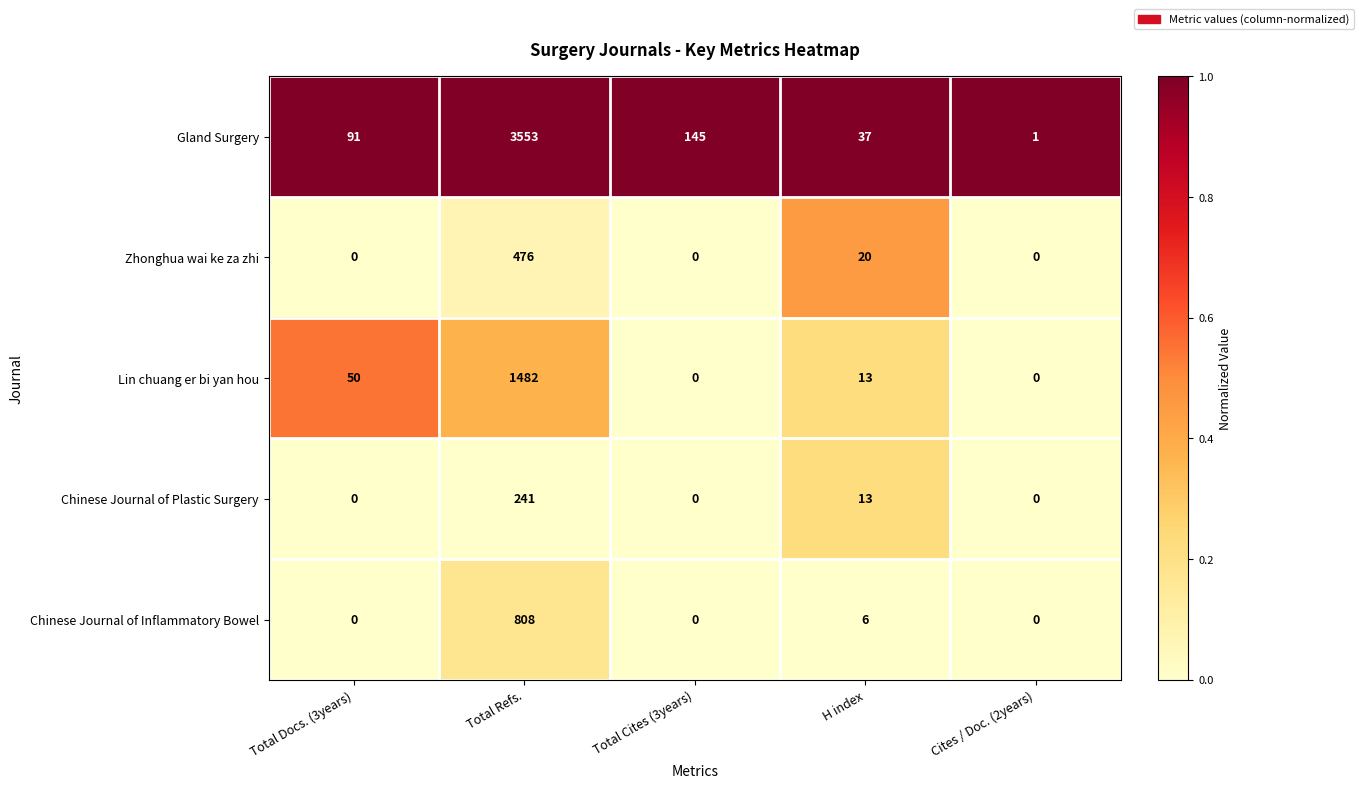

What is the maximum value shown in the chart?

3553